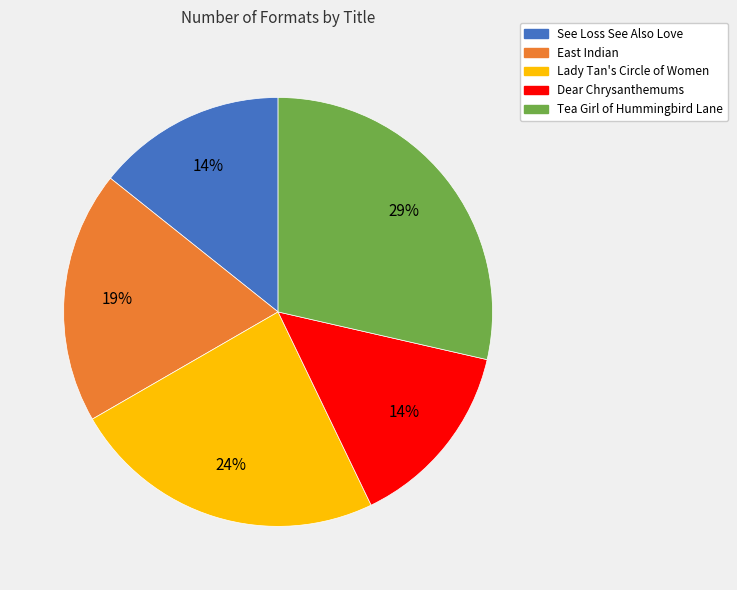

To the nearest percent, what portion does Dear Chrysanthemums represent?

14%